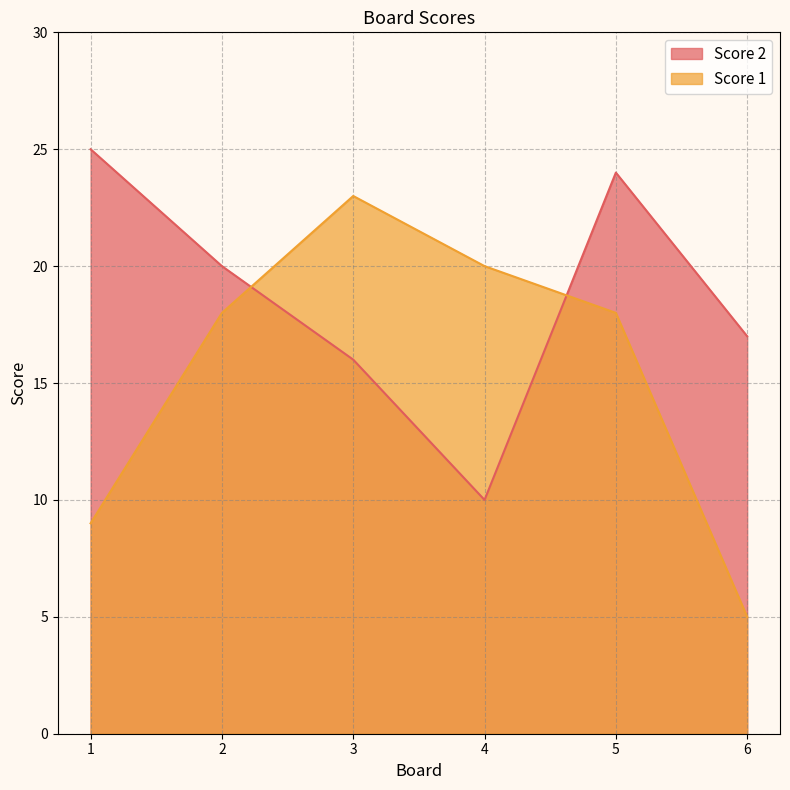

Rank the series at 1 from highest to lowest value.

Score 2, Score 1